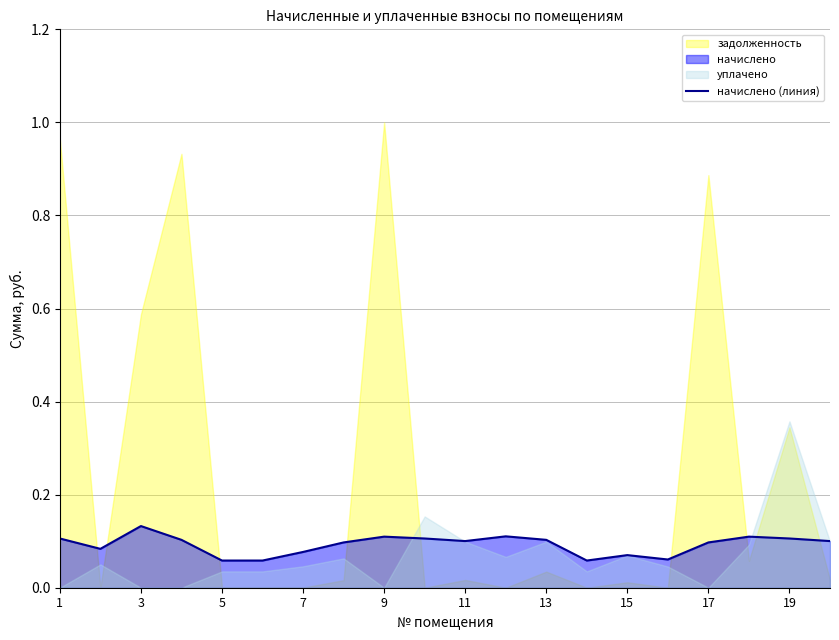

Is it true that начислено (линия) equals 0.1 at 11?

True